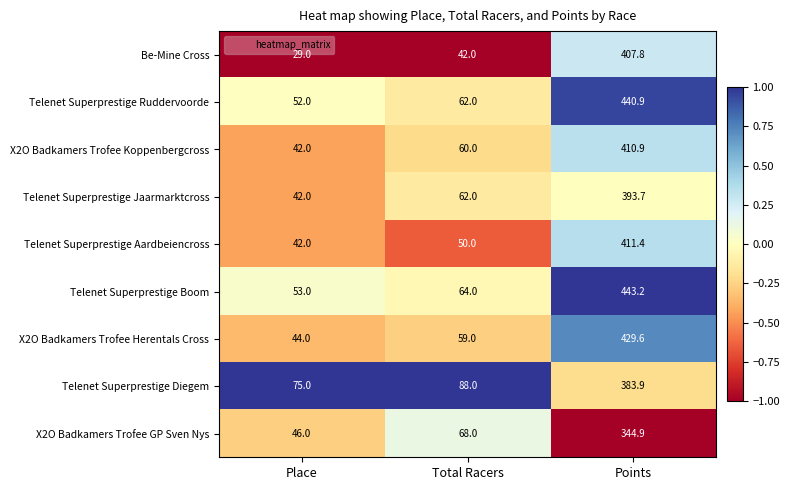

Read the Be-Mine Cross value at Place.

29.0